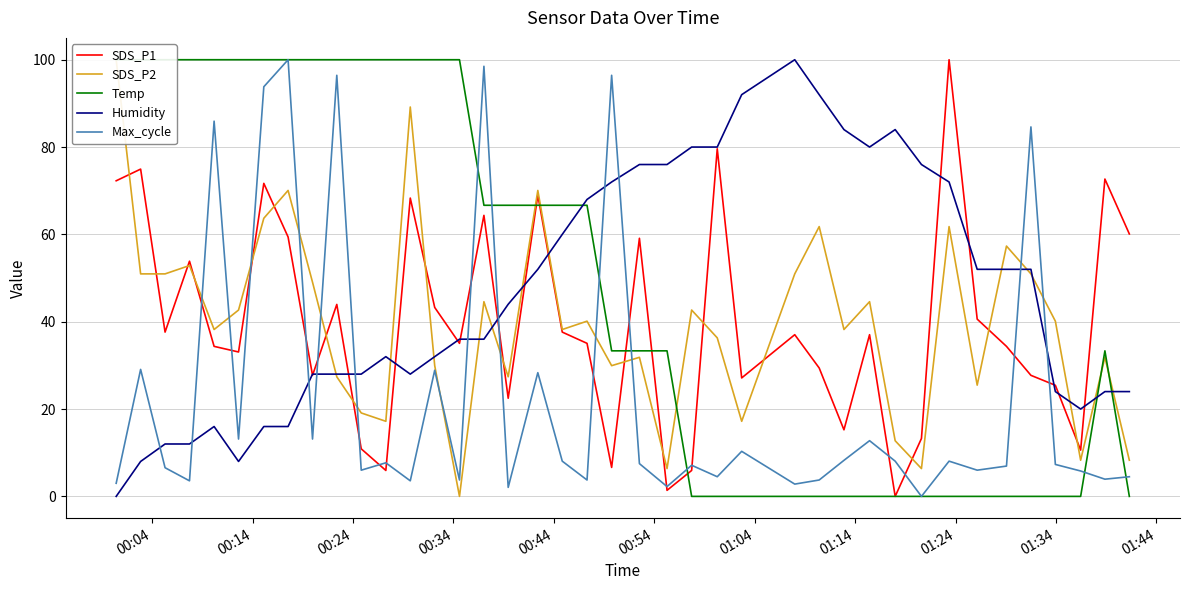

True or false: Humidity and Max_cycle cross at least once.

True